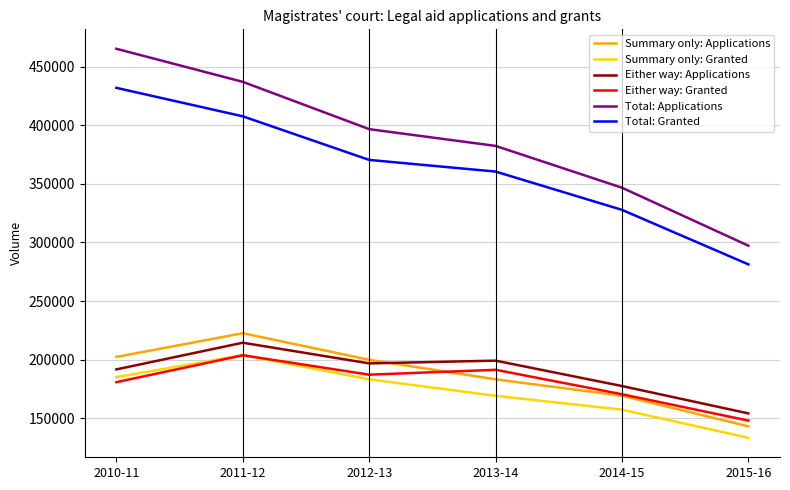

True or false: Summary only: Applications has more than 1 interior local peaks.

False